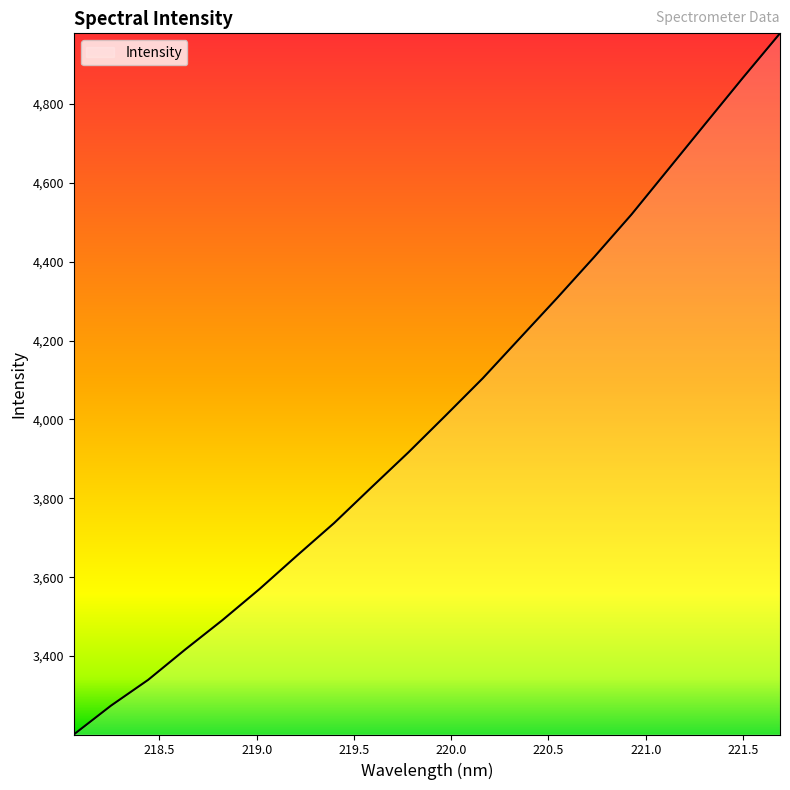

What is the minimum value shown in the chart?

3201.1